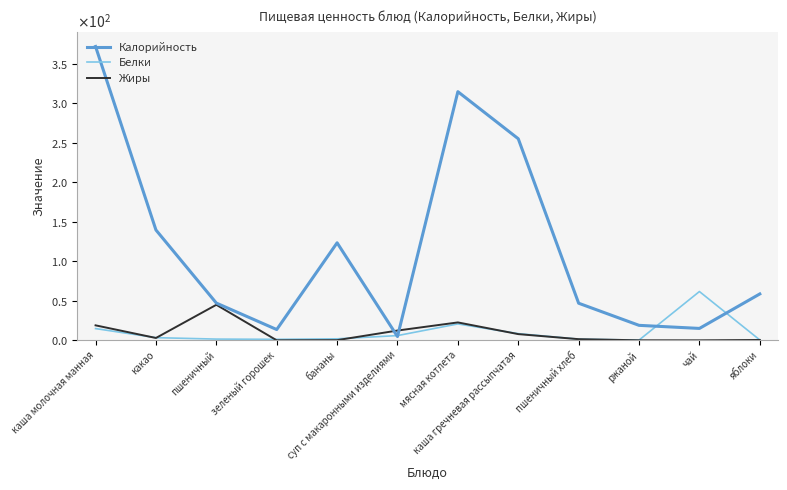

At which label is Белки closest to 31?

мясная котлета